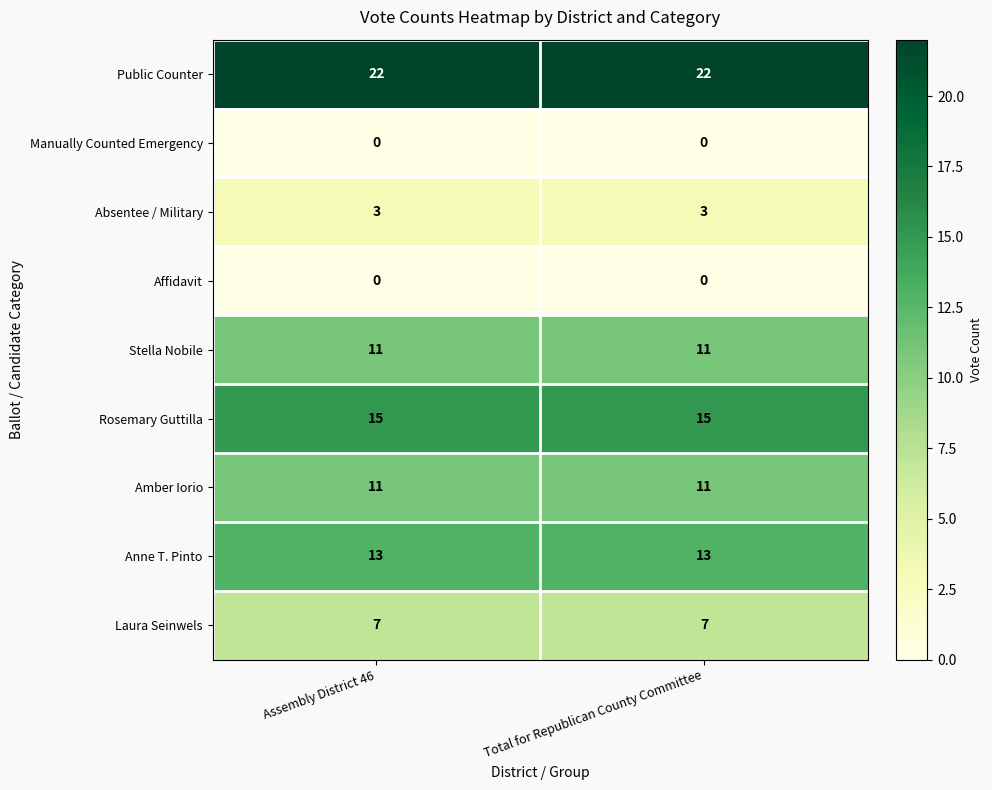

What is the greatest value displayed?

22